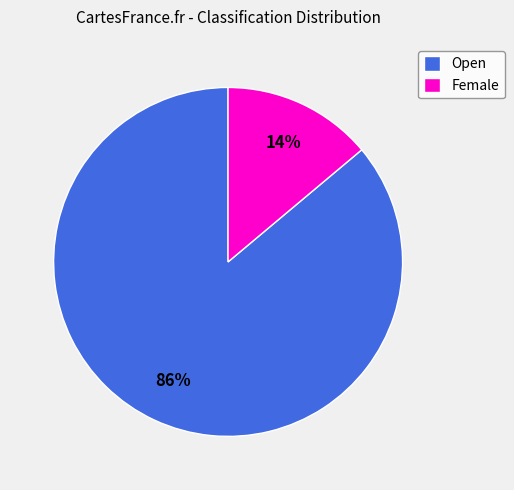

Count the number of slices in the pie.

2